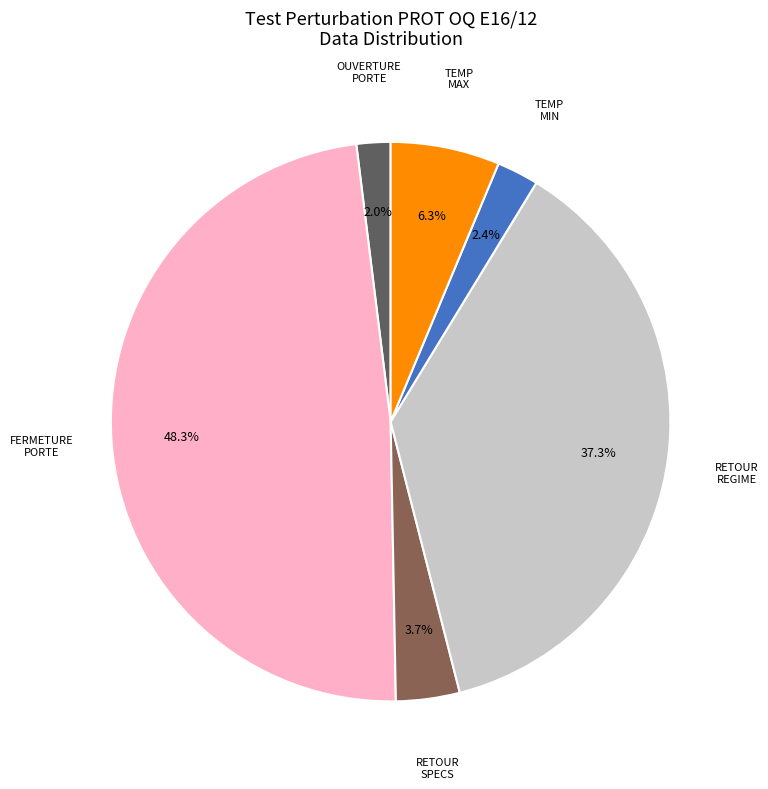

Is there a majority slice in this chart?

No